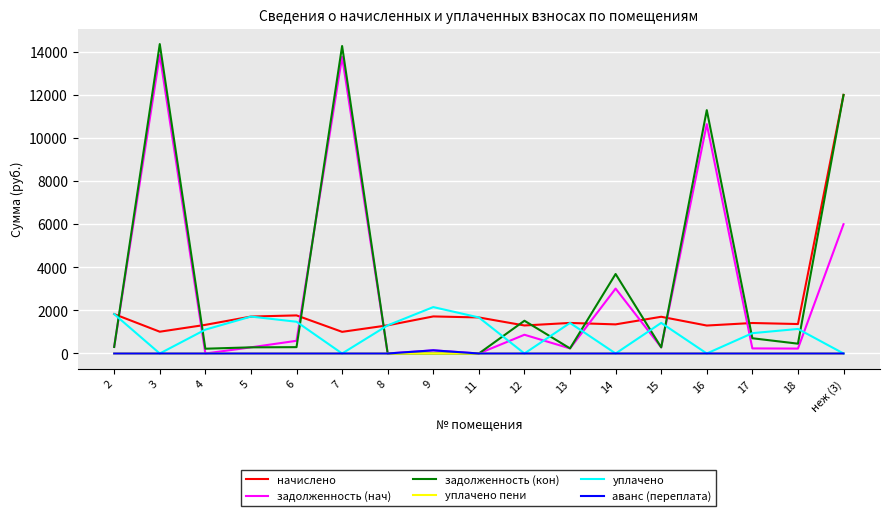

At which category is the sum across all series the highest?

неж (3)